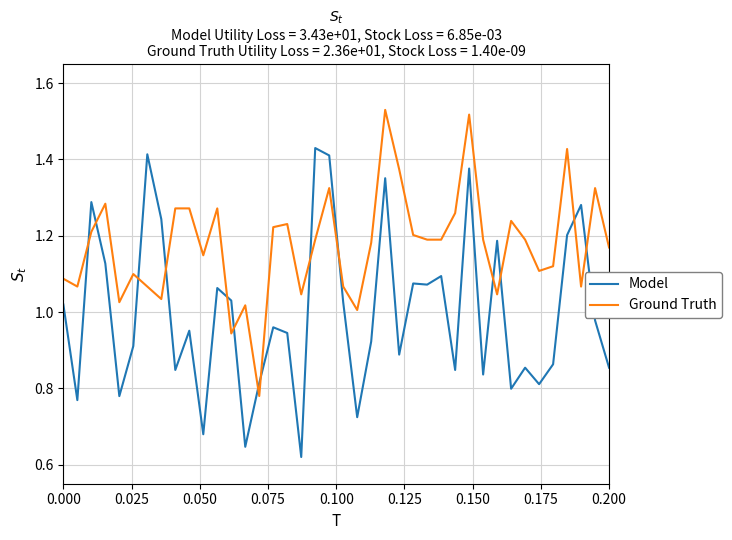

How many intersections are there between Ground Truth and Model?

14